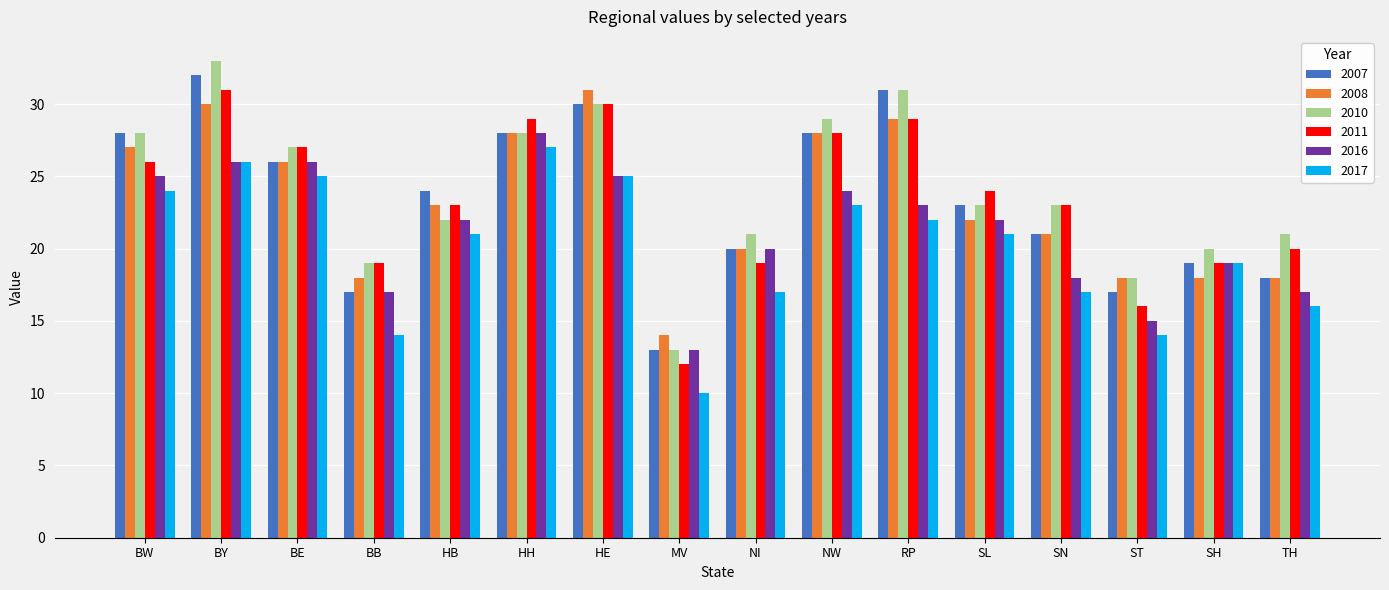

What is the label of the 9th bar from the left?

NI